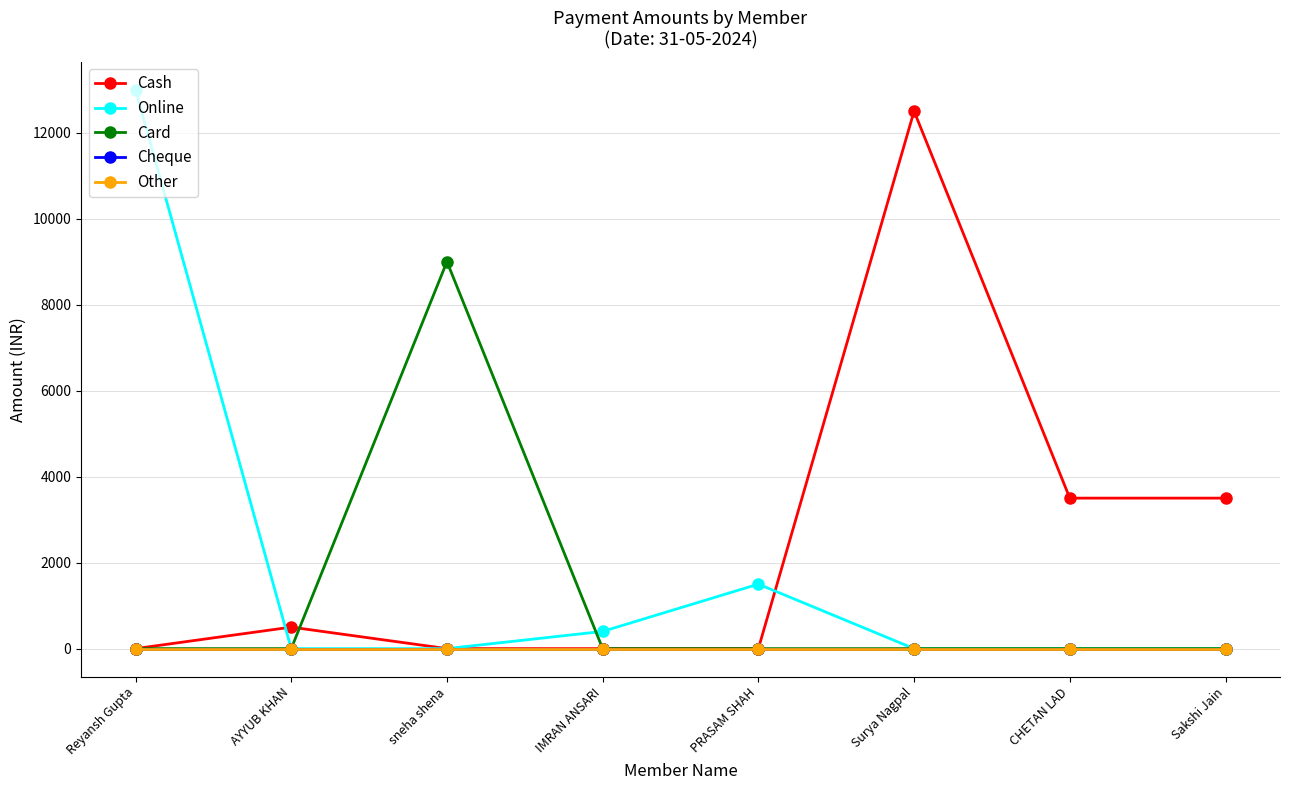

Does the chart have visible grid lines?

Yes